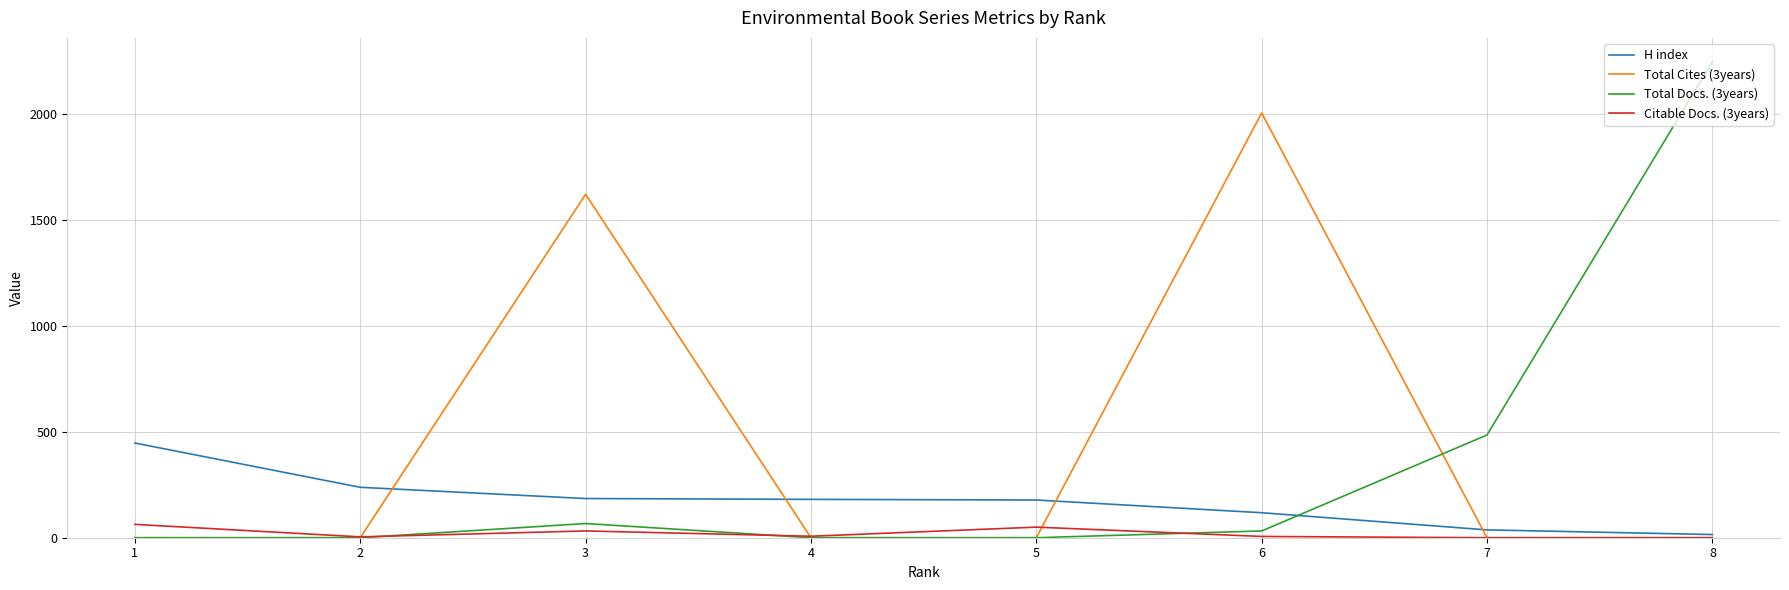

What is the spread (max minus min) of values at 8?

2247